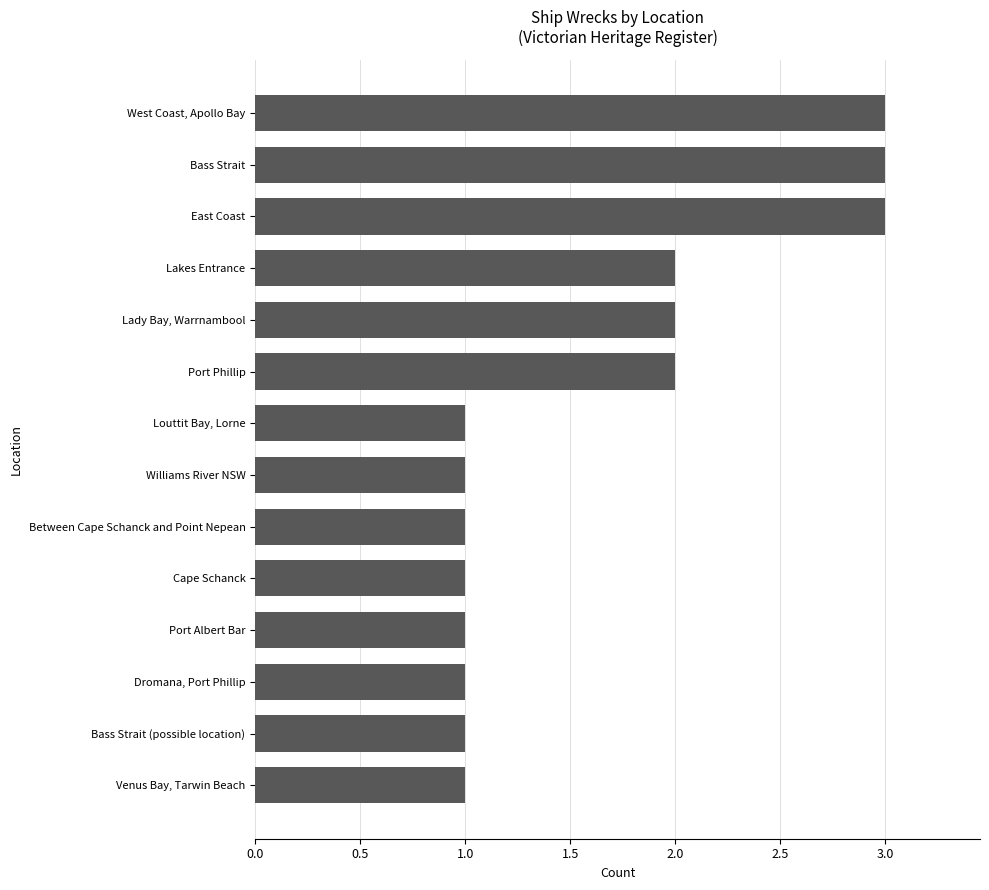

Does the chart contain stacked bars?

No